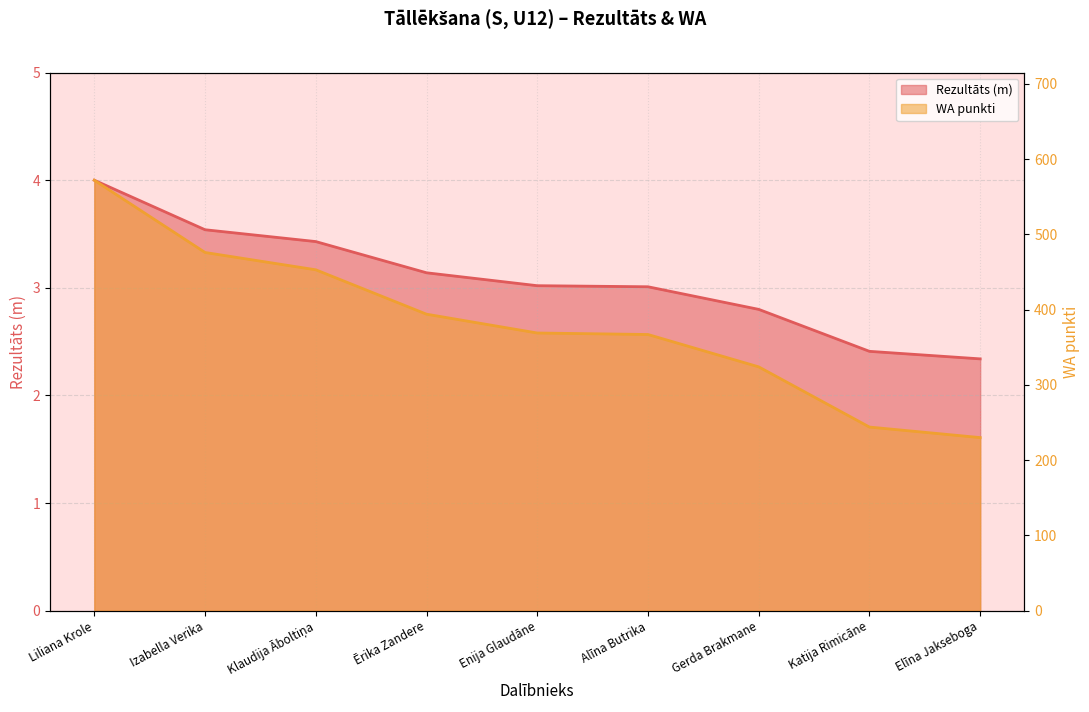

How many data points in Rezultāts are above 3?

6